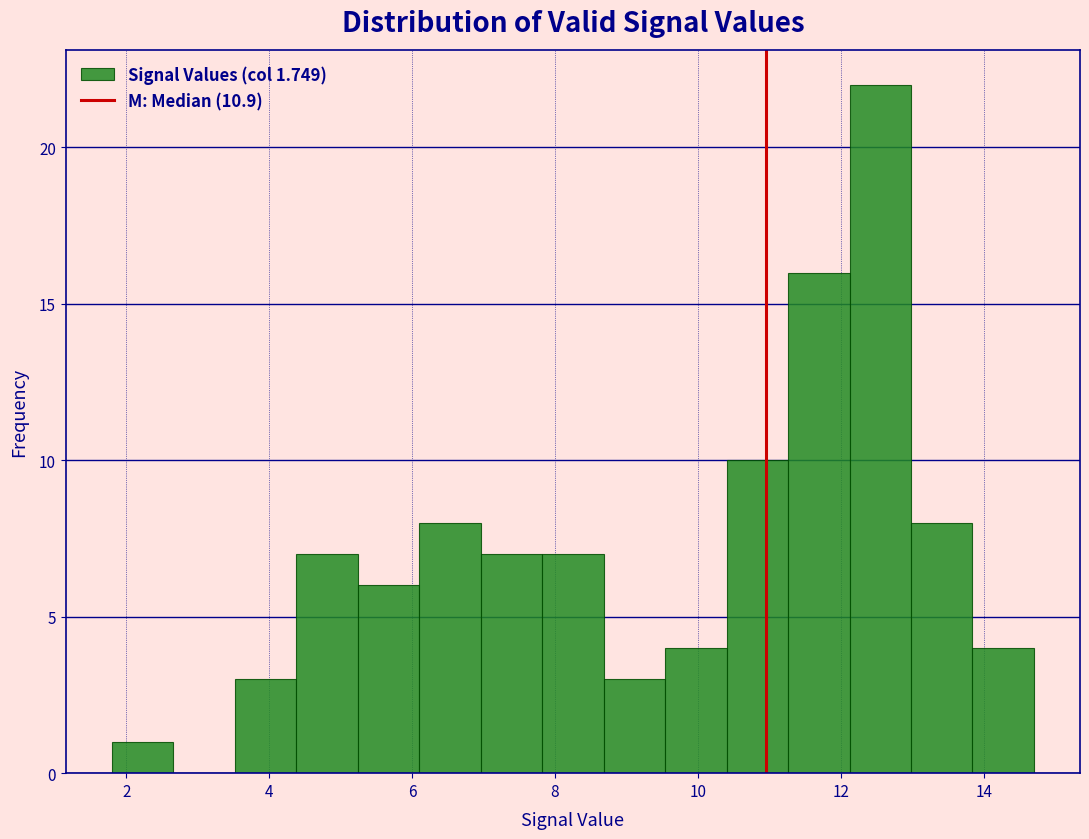

Reading left to right, list every bar in this chart as the range it spans on the x-axis followed by its height. Neither the bar edges nor the heights are printed on the chart, so give them approximately, as read against the axes.

1.80 to 2.66: 1
2.66 to 3.52: 0
3.52 to 4.38: 3
4.38 to 5.24: 7
5.24 to 6.10: 6
6.10 to 6.96: 8
6.96 to 7.82: 7
7.82 to 8.68: 7
8.68 to 9.54: 3
9.54 to 10.40: 4
10.40 to 11.26: 10
11.26 to 12.12: 16
12.12 to 12.98: 22
12.98 to 13.84: 8
13.84 to 14.70: 4